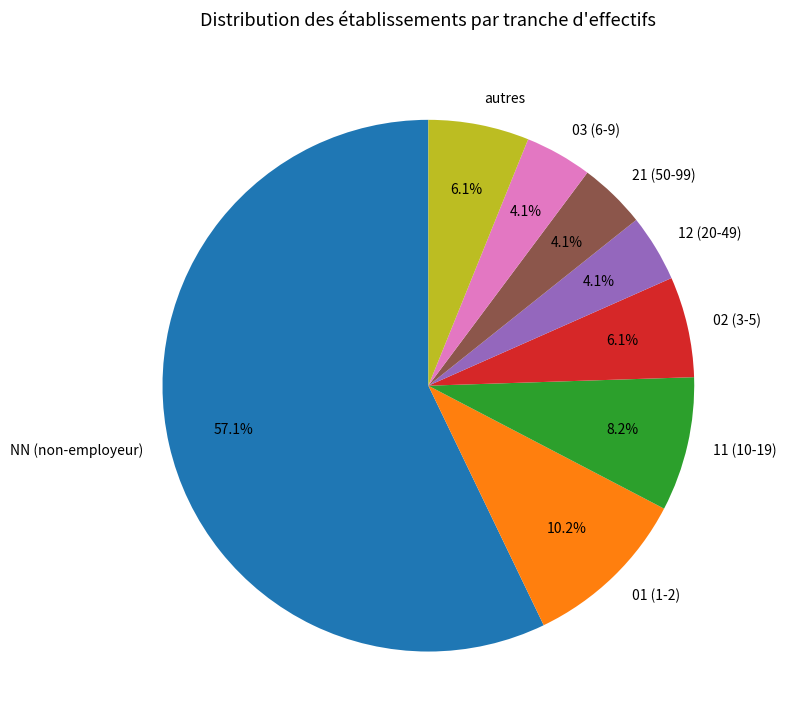

Is 03 (6-9) the majority of the pie?

No